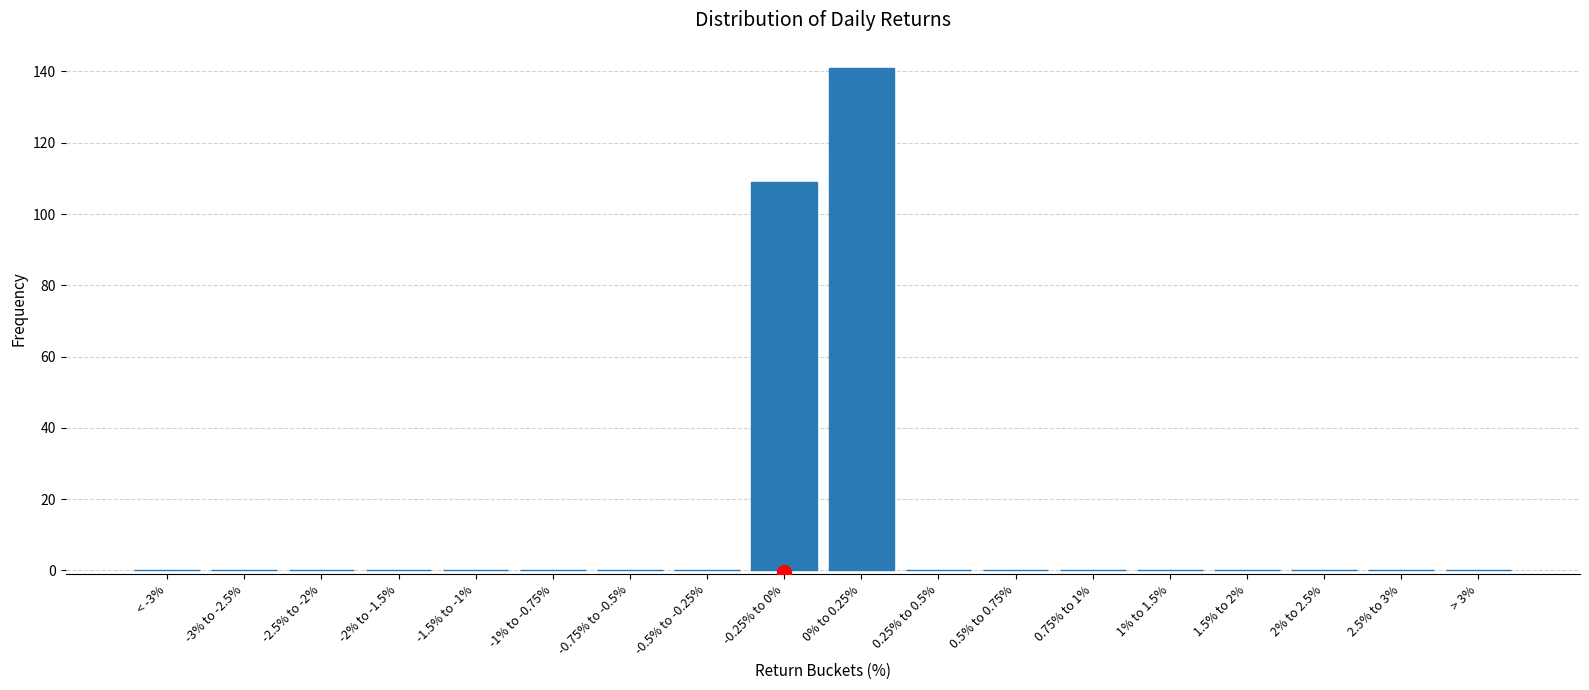

Reading right to left, list all the values displayed in this chart.

> 3%=0	2.5% to 3%=0	2% to 2.5%=0	1.5% to 2%=0	1% to 1.5%=0	0.75% to 1%=0	0.5% to 0.75%=0	0.25% to 0.5%=0	0% to 0.25%=141	-0.25% to 0%=109	-0.5% to -0.25%=0	-0.75% to -0.5%=0	-1% to -0.75%=0	-1.5% to -1%=0	-2% to -1.5%=0	-2.5% to -2%=0	-3% to -2.5%=0	< -3%=0